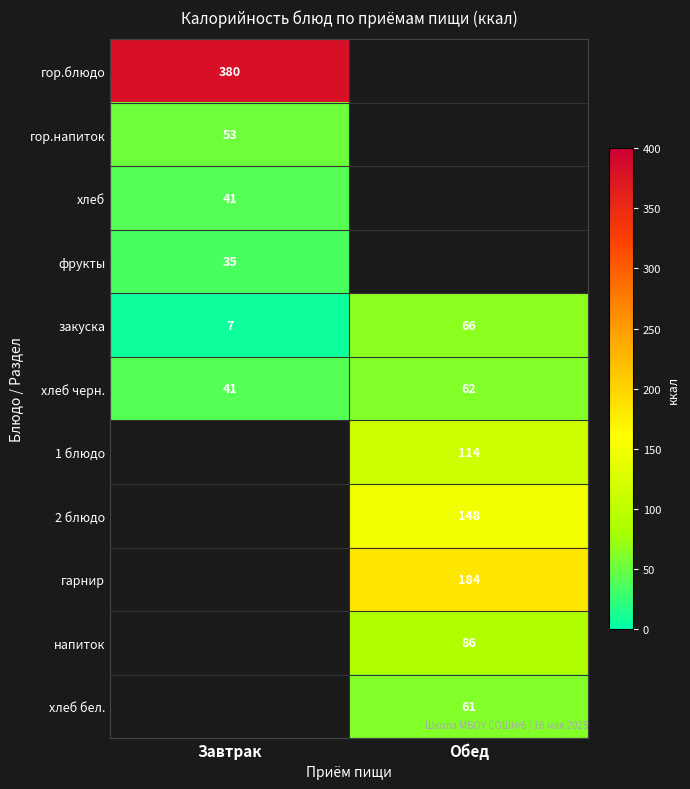

Is the value of закуска at Завтрак greater than the value of хлеб at Завтрак?

No